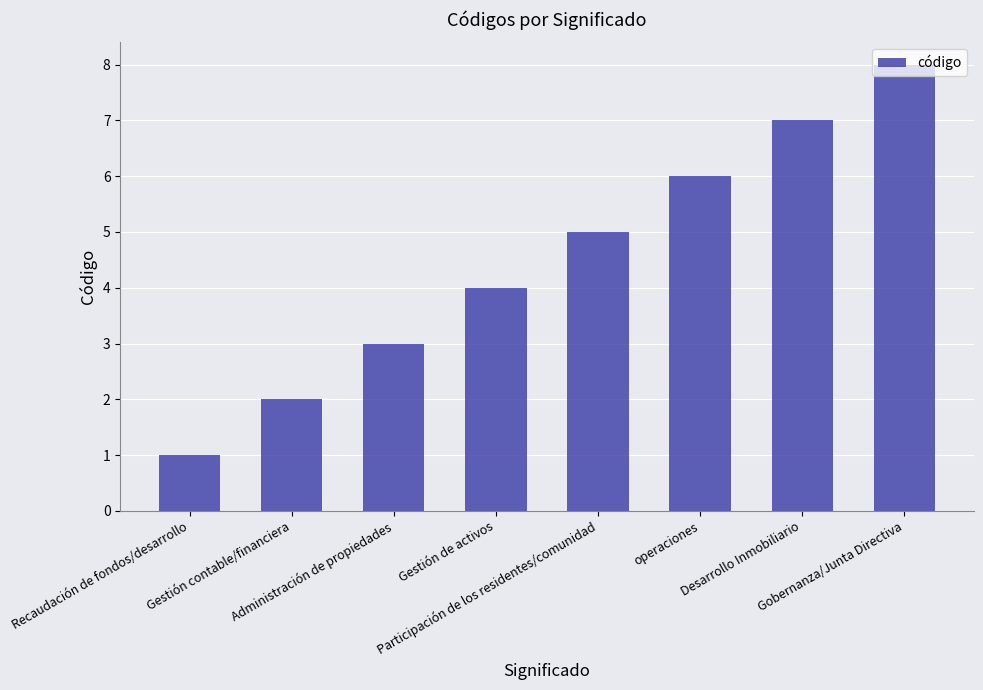

What is the maximum value shown in the chart?

8